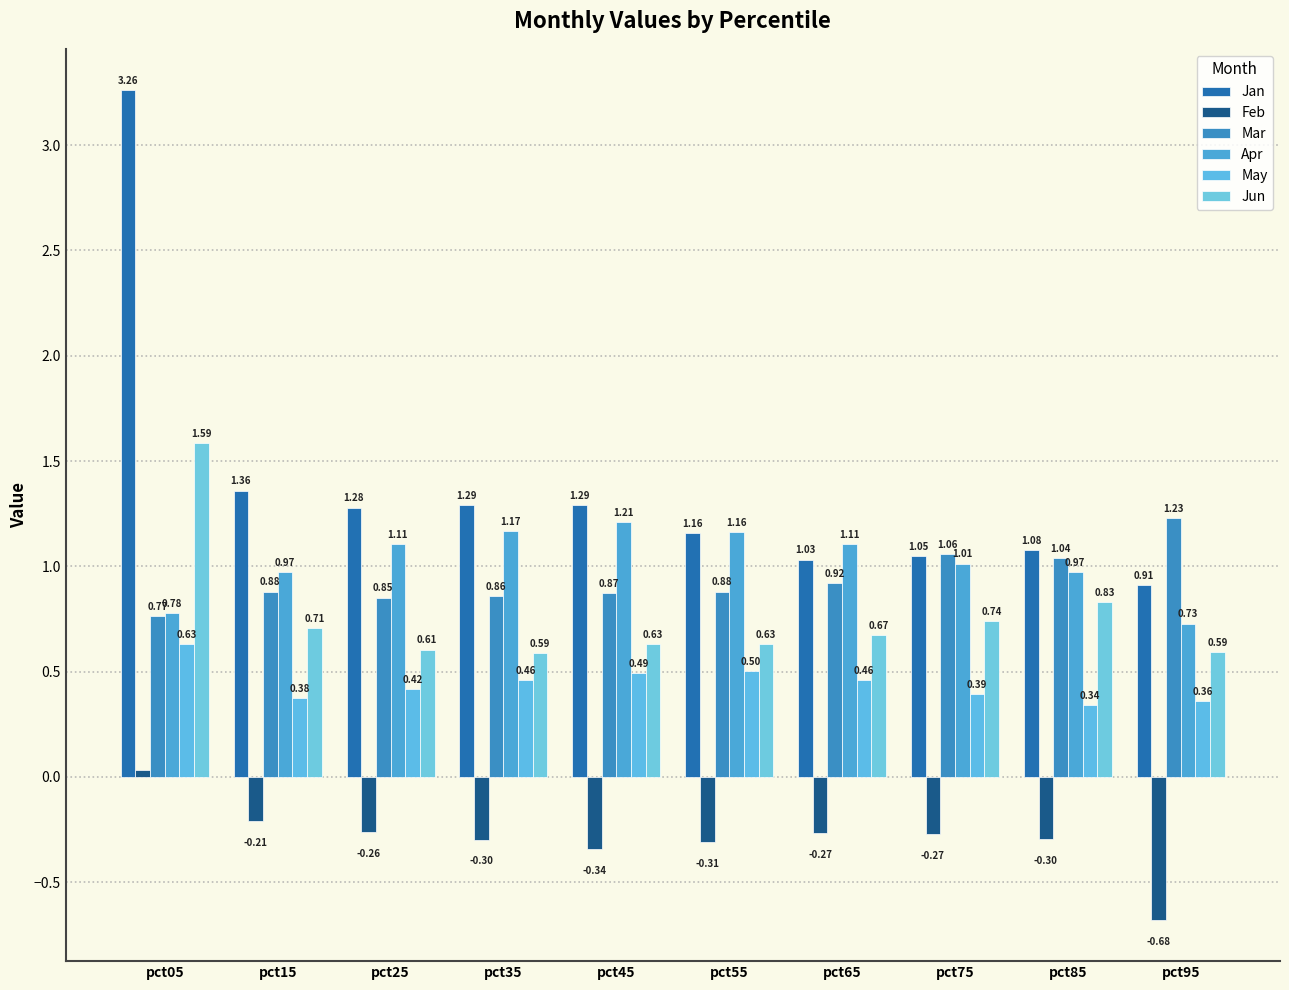

Are the bars horizontal?

No